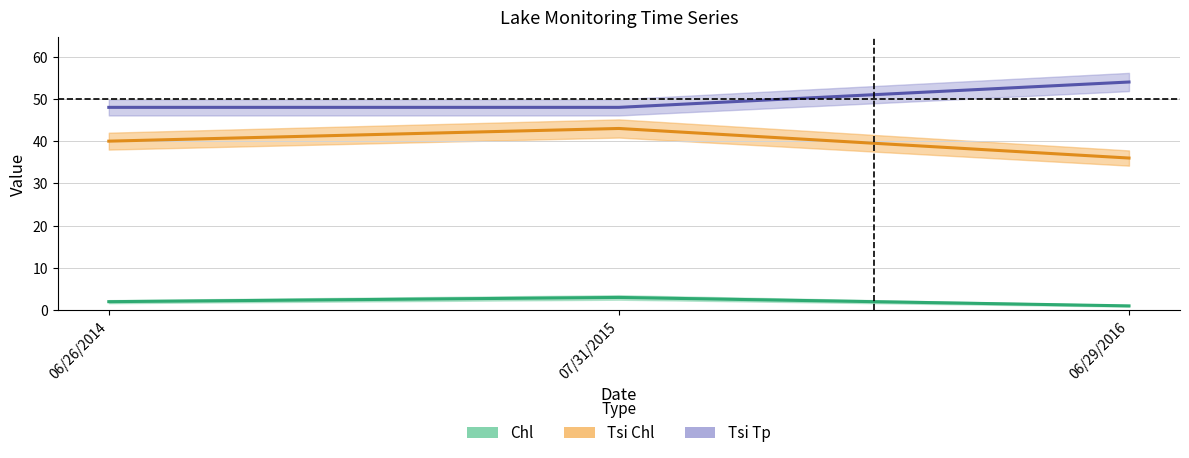

What are all the series names shown in the legend?

Chl, Tsi Chl, Tsi Tp